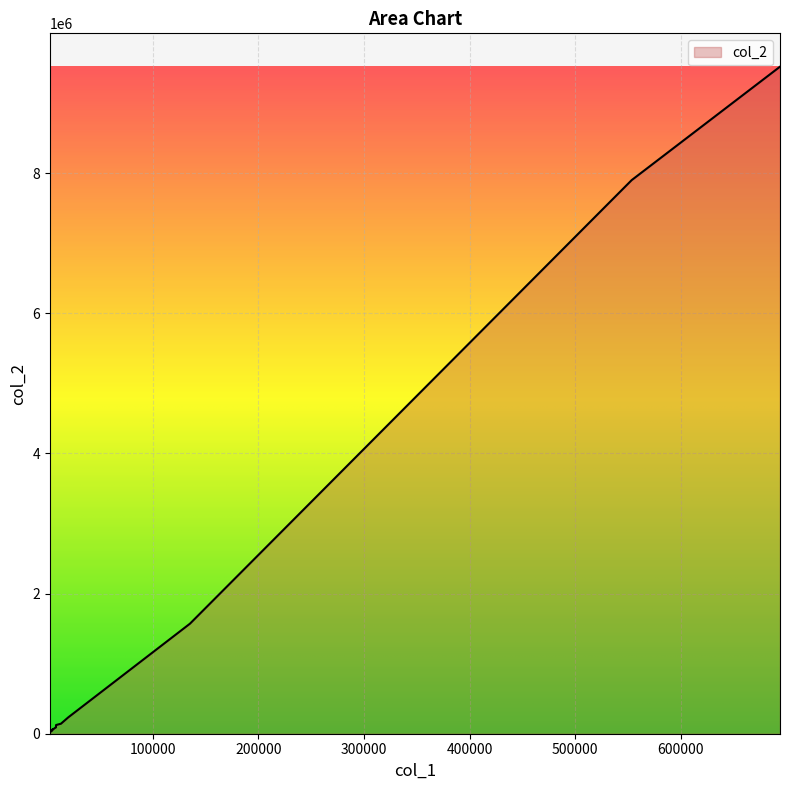

What is the maximum value shown in the chart?

9520835